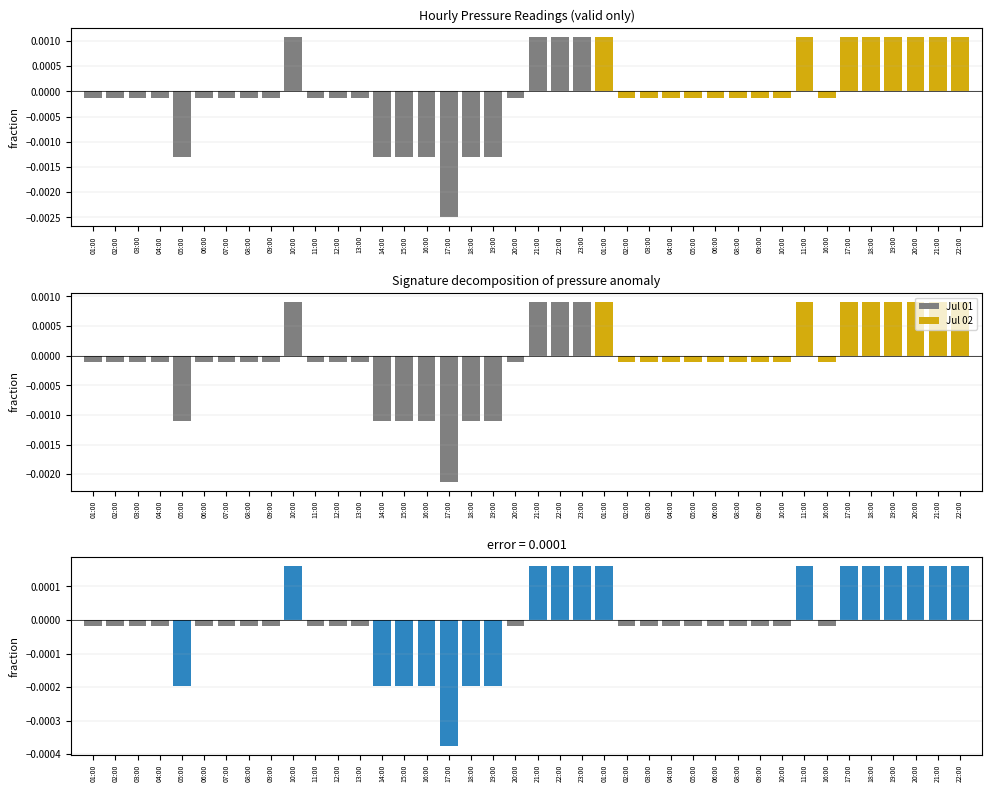

Count the number of categories in the chart.

40